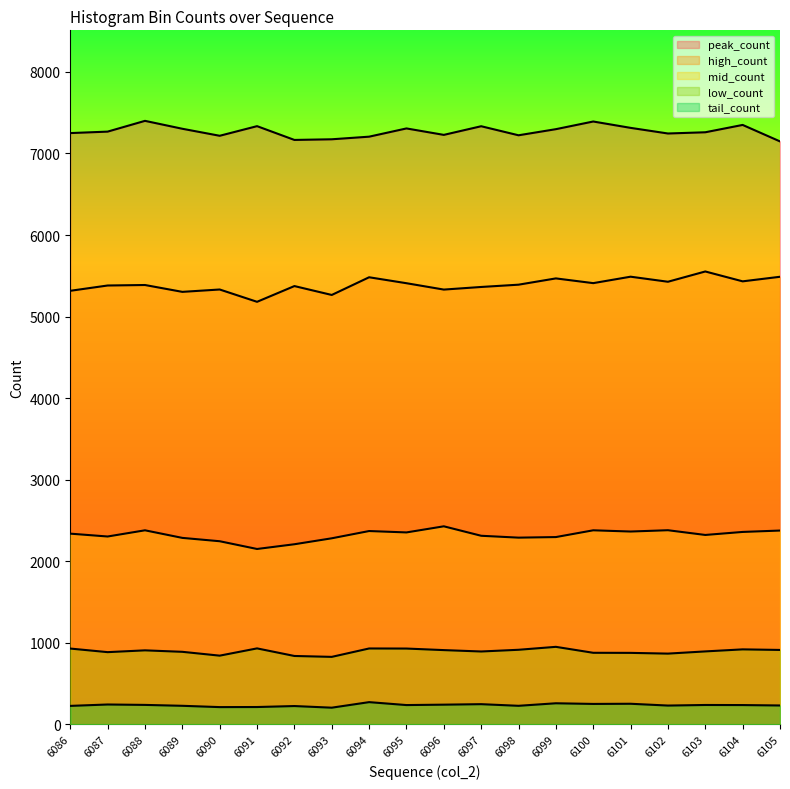

True or false: high_count has a value of 1516 at 6094.

False